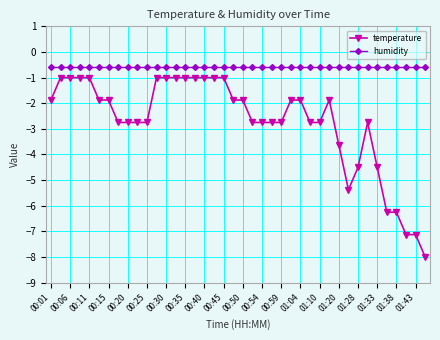

Does the chart have visible grid lines?

Yes